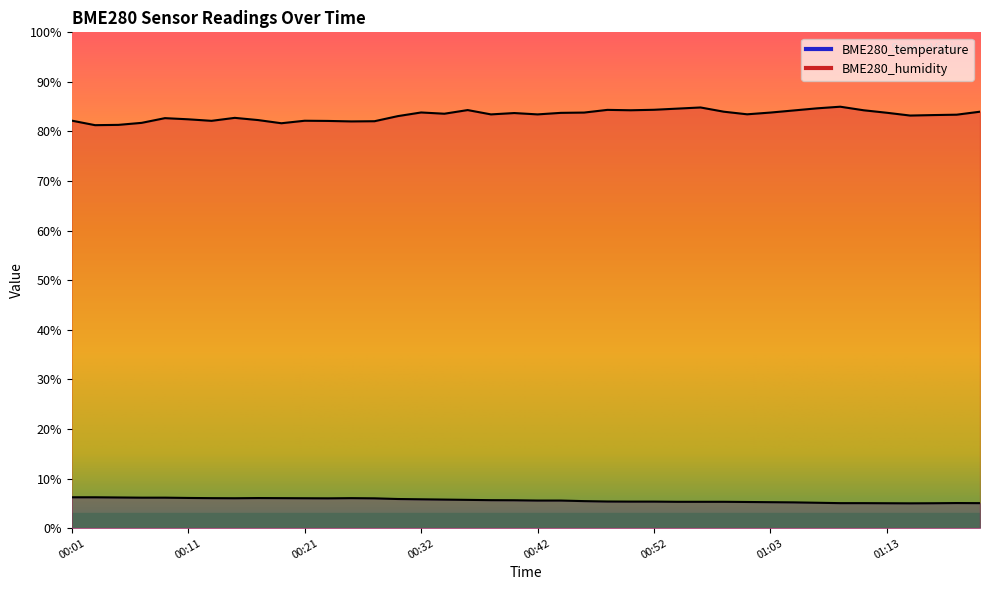

True or false: BME280_humidity and BME280_temperature intersect in this chart.

False